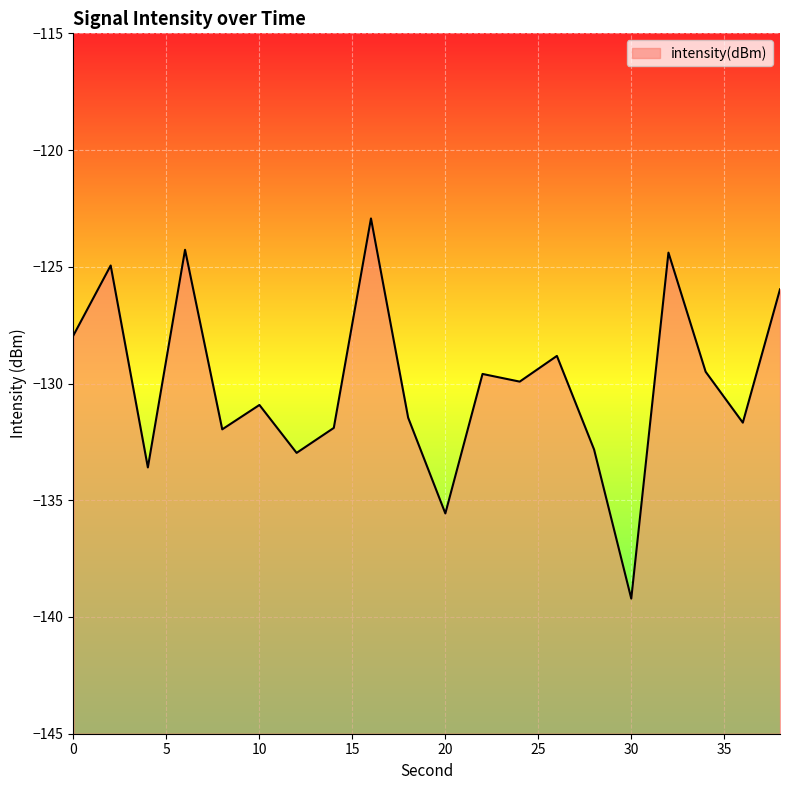

Rank the categories by value from highest to lowest.

16, 6, 32, 2, 38, 0, 26, 34, 22, 24, 10, 18, 36, 14, 8, 28, 12, 4, 20, 30